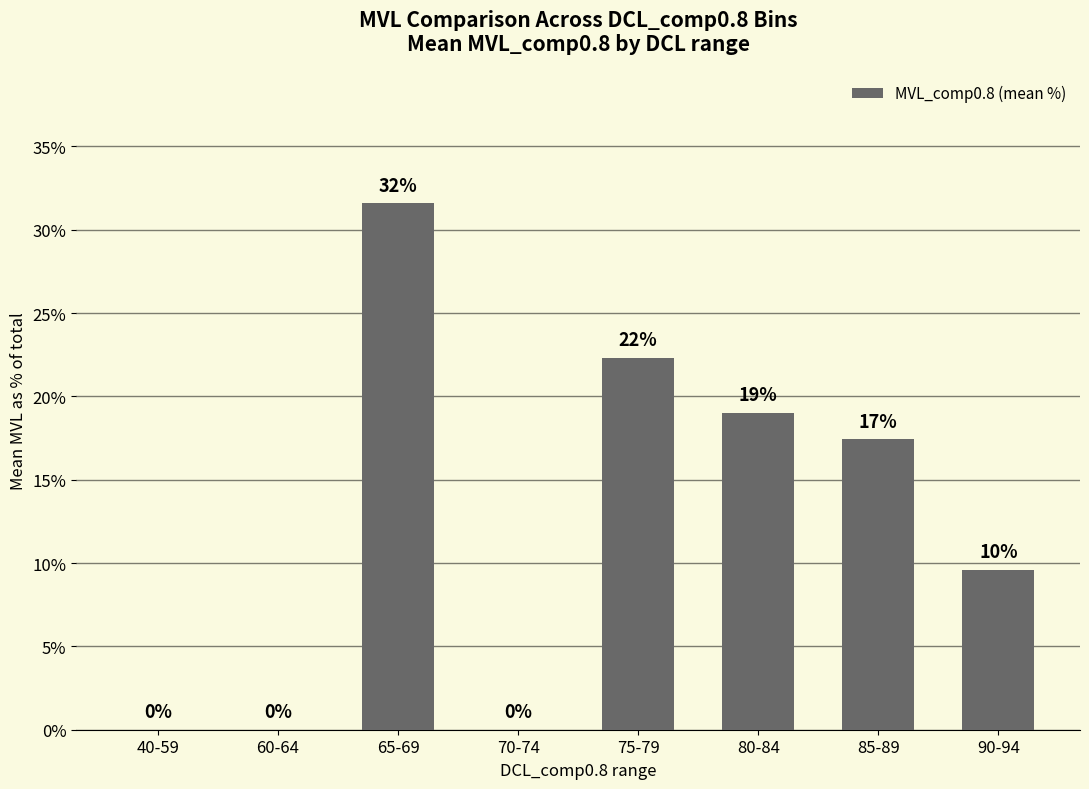

Which has a higher value, 70-74 or 65-69?

65-69